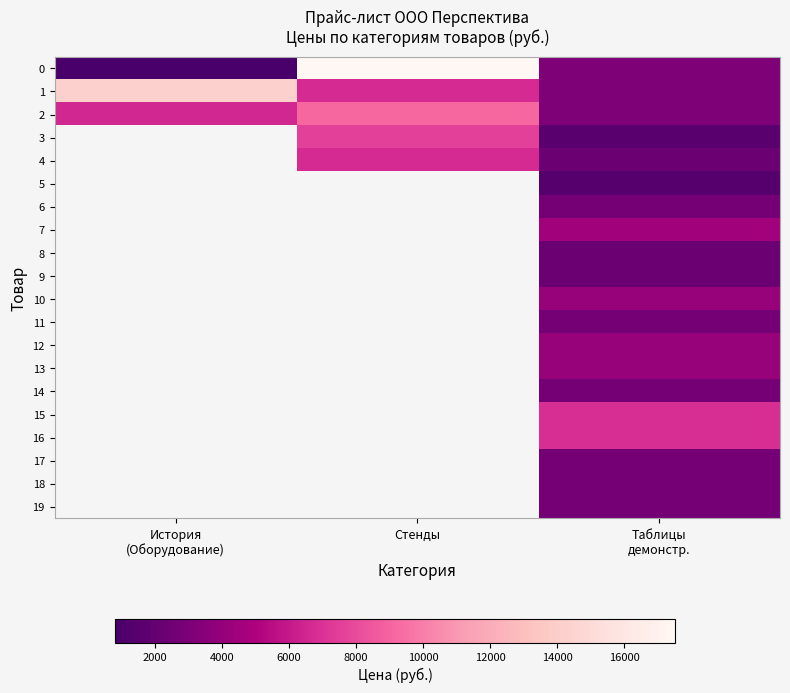

Which has a higher value, Стенды or История
(Оборудование)?

Стенды